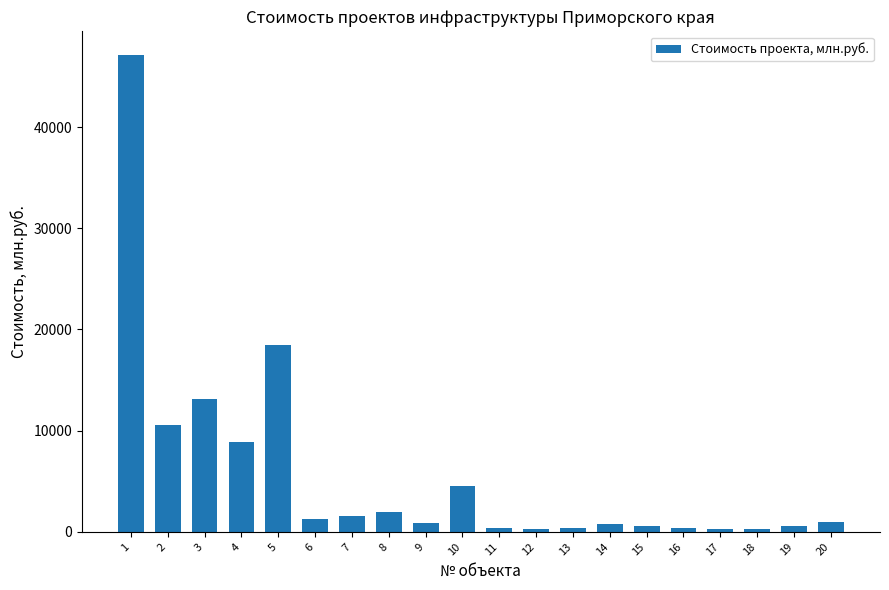

What is the greatest value displayed?

47100.0